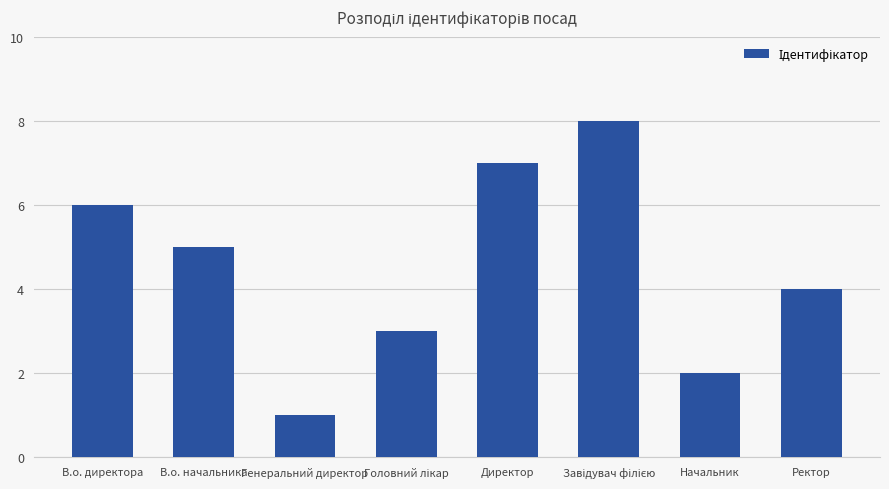

What is the sum of all values?

36